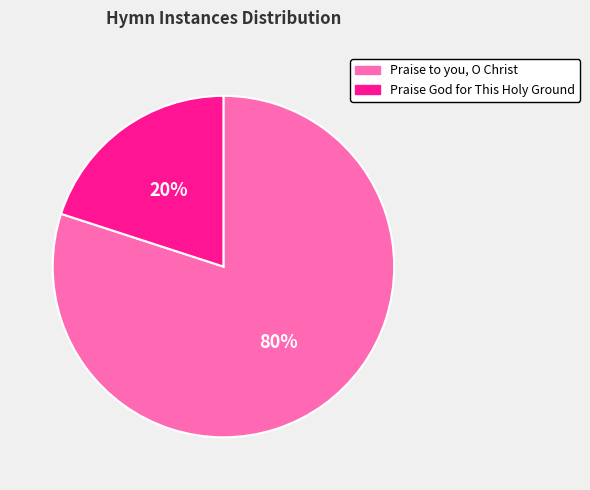

To the nearest percent, what is the average slice percentage?

50%